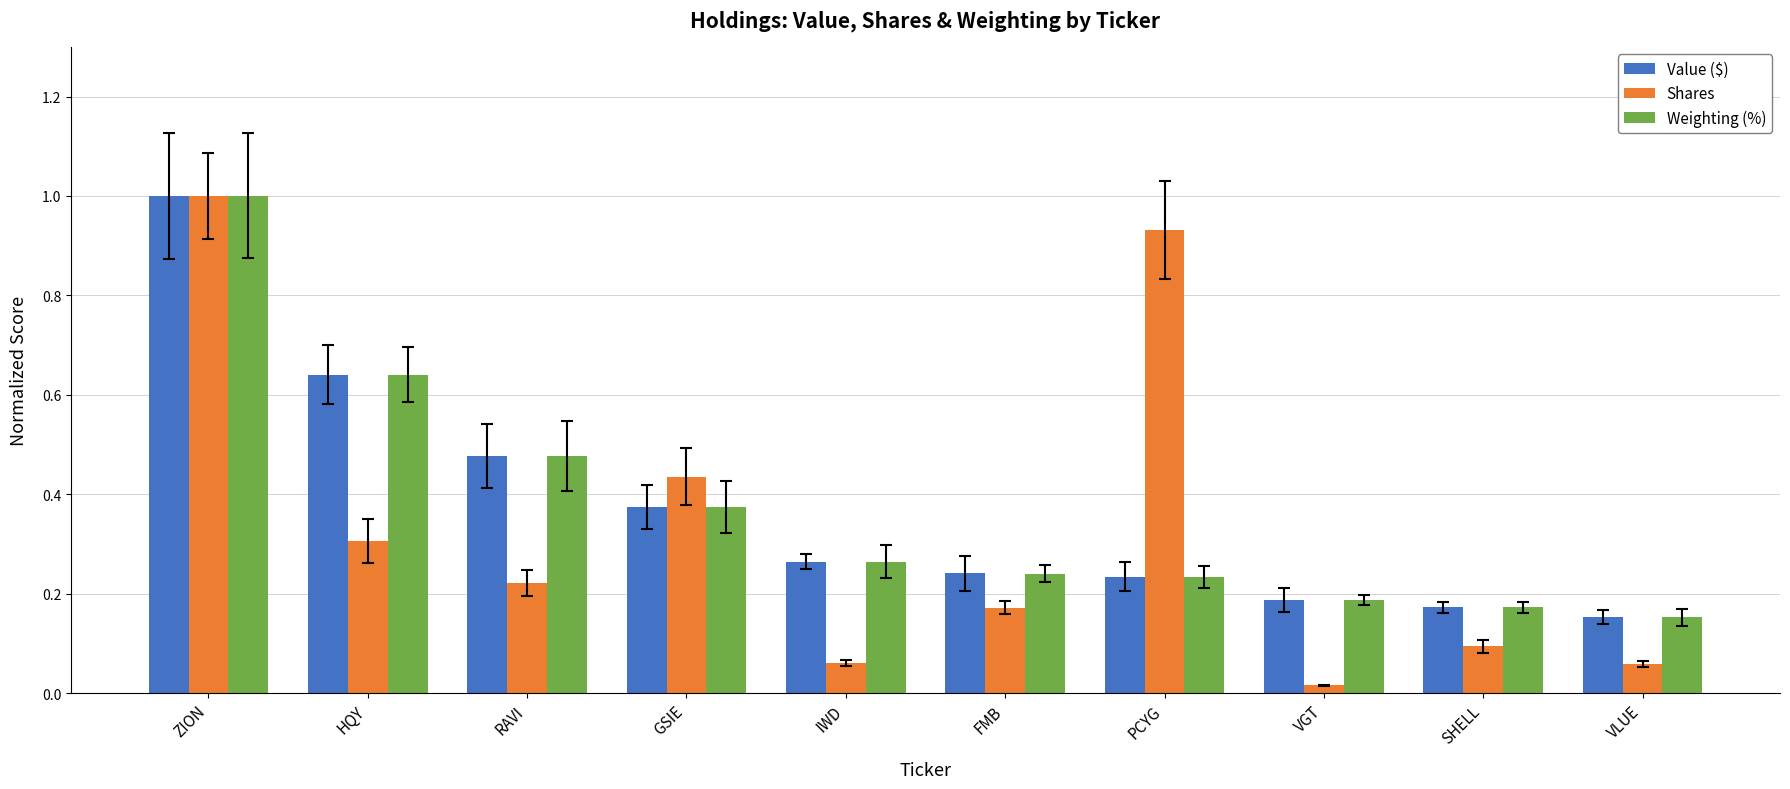

Which category has the lowest value in the Weighting (%) series?

VLUE